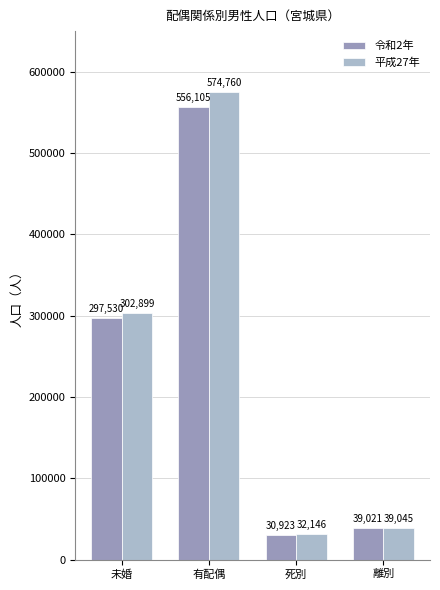

What is the difference between the second highest and minimum values in the 平成27年 series?

270753